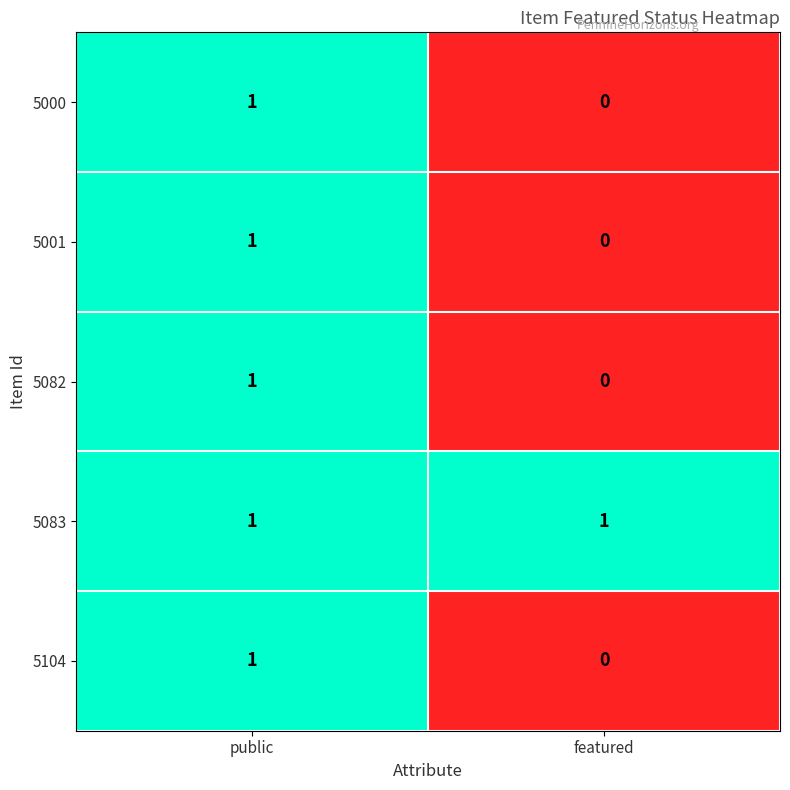

Reading left to right, list all the values displayed in this chart.

5000: 1	0
5001: 1	0
5082: 1	0
5083: 1	1
5104: 1	0